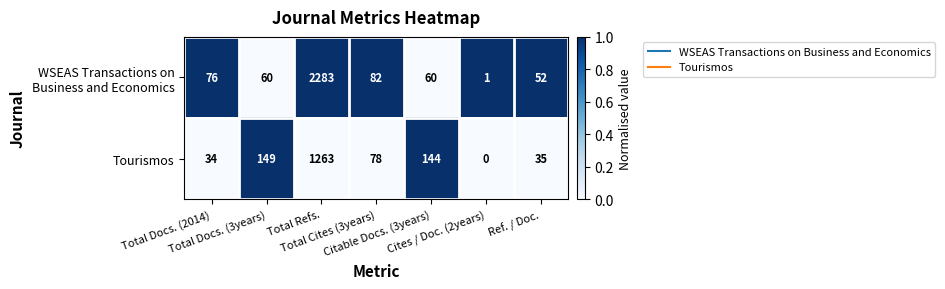

What is the sum of all Tourismos values?

1703